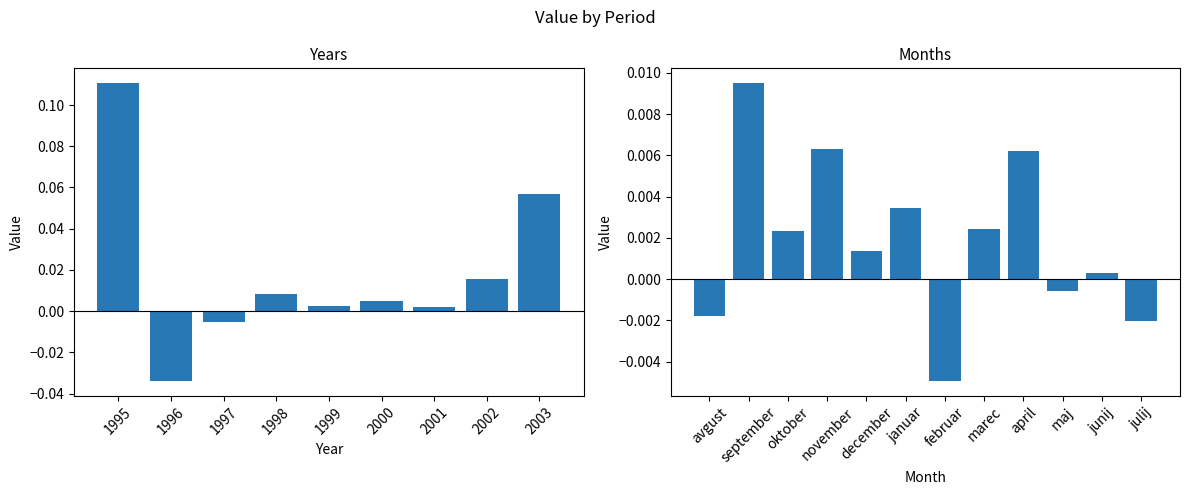

How many data points does each series have?

12